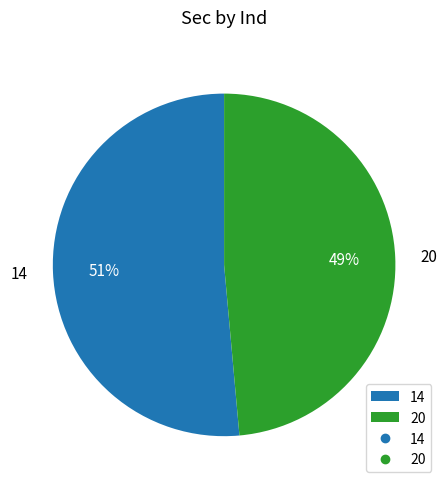

Is it true that 20 is 49% of the pie?

True